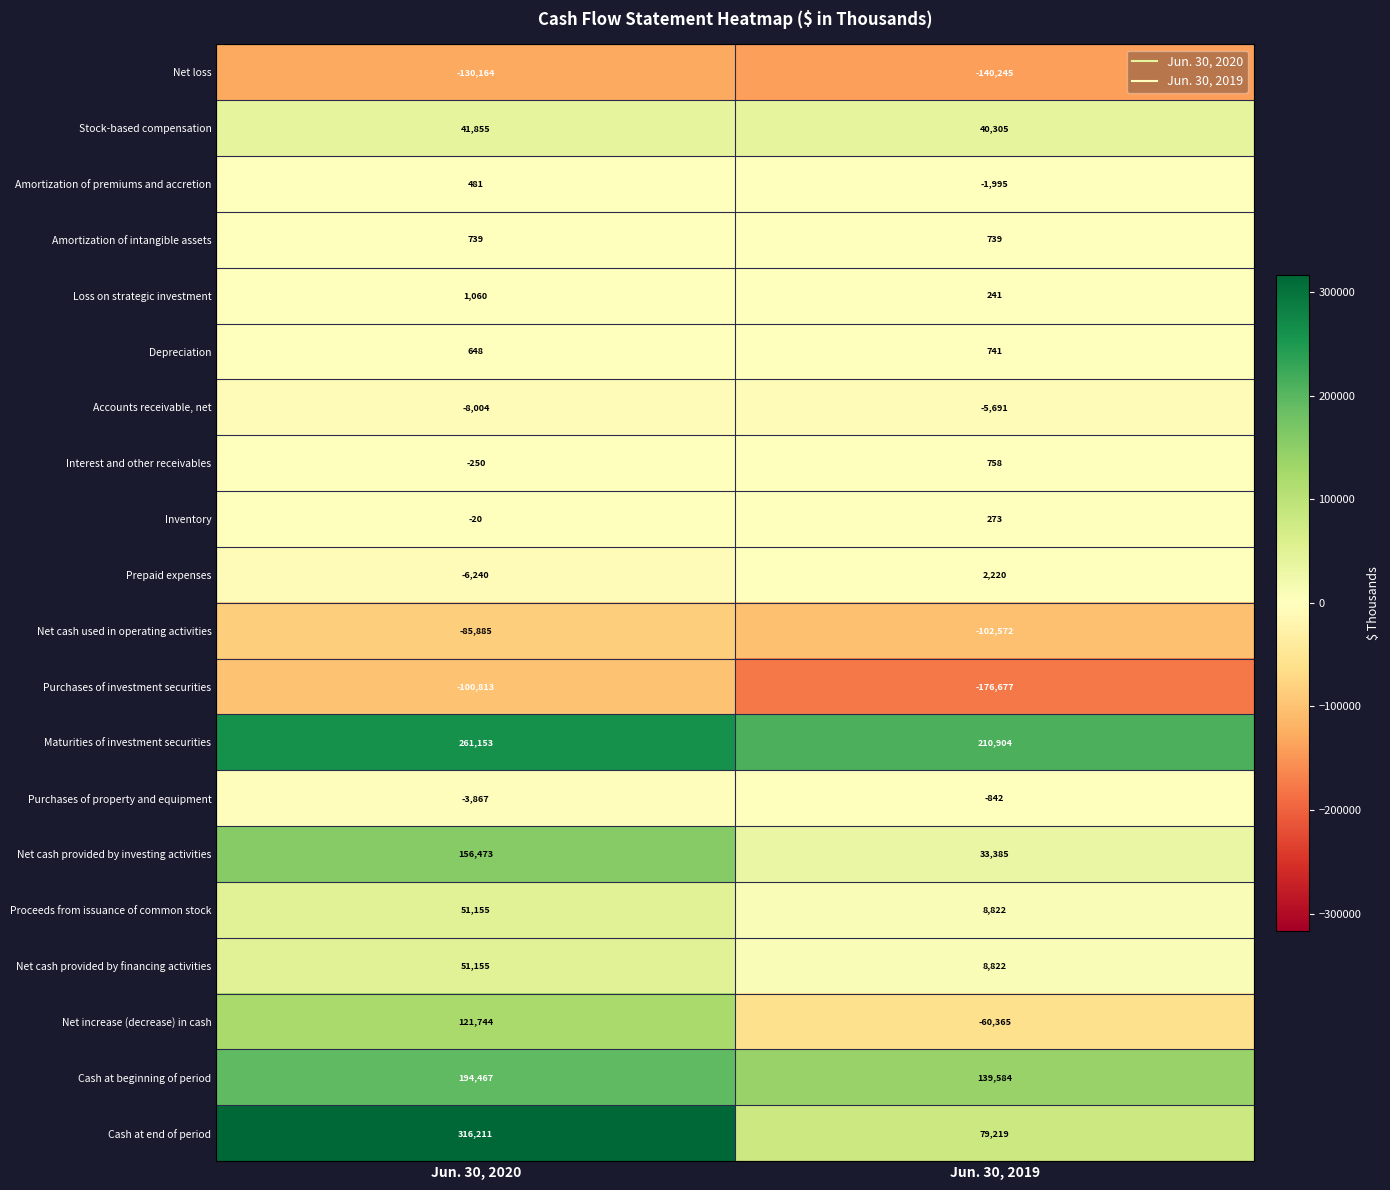

Between Jun. 30, 2020 and Jun. 30, 2019, which series saw the biggest shift?

Cash at end of period